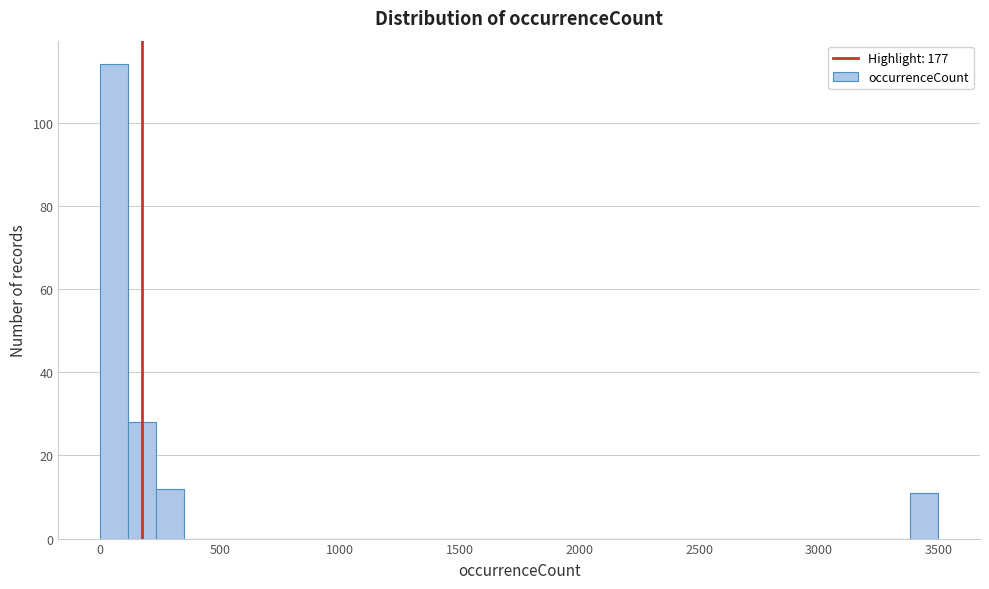

Read against the x-axis, roughly where is the centre of the tallest bar?

50